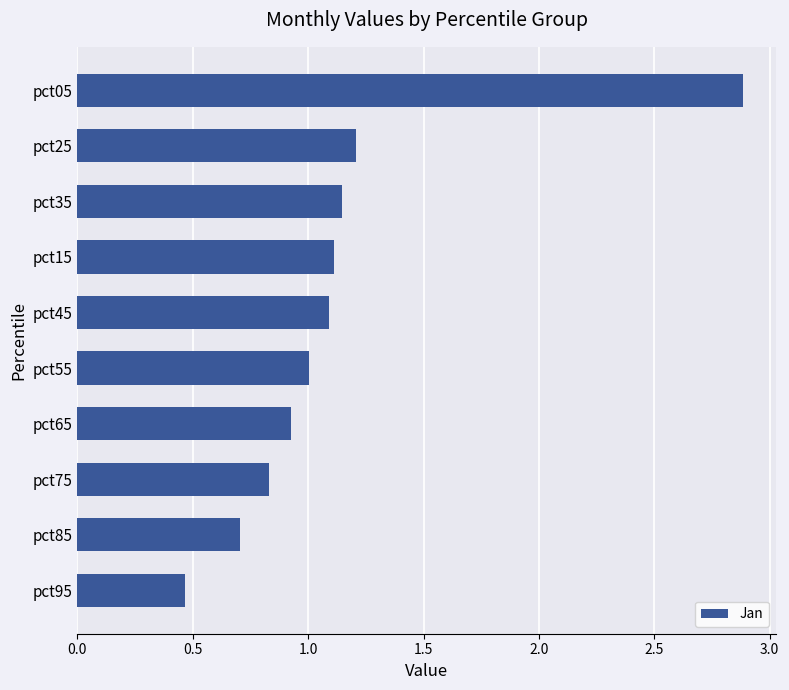

Where is the data nearest to the value 1?

pct55